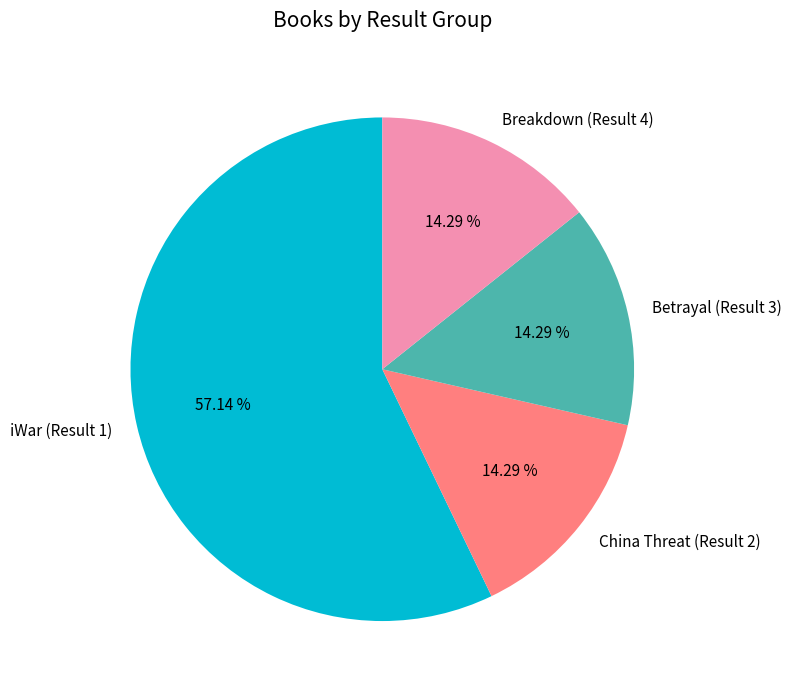

What is the ratio of the value at Breakdown (Result 4) to the value at Betrayal (Result 3)?

1.0